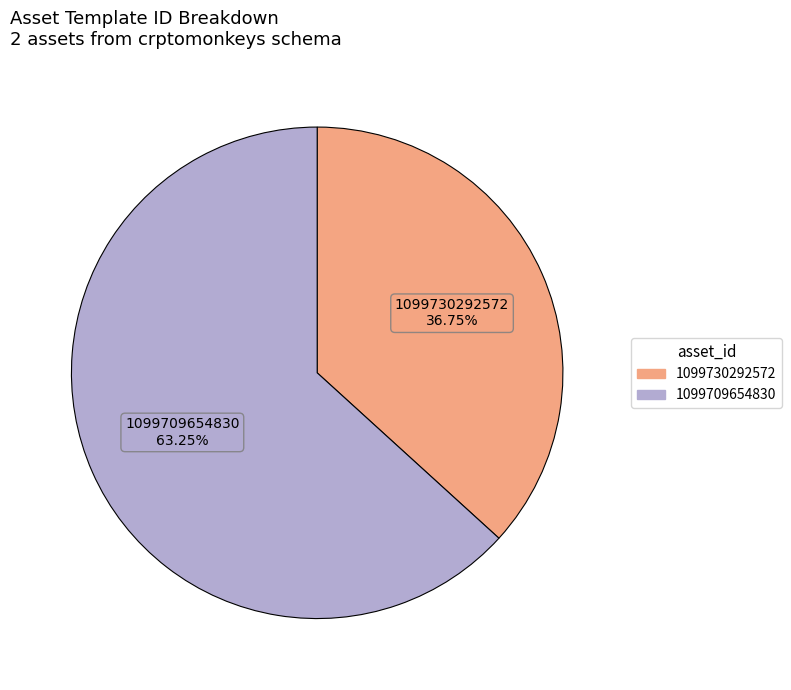

Does any single category account for the majority?

Yes